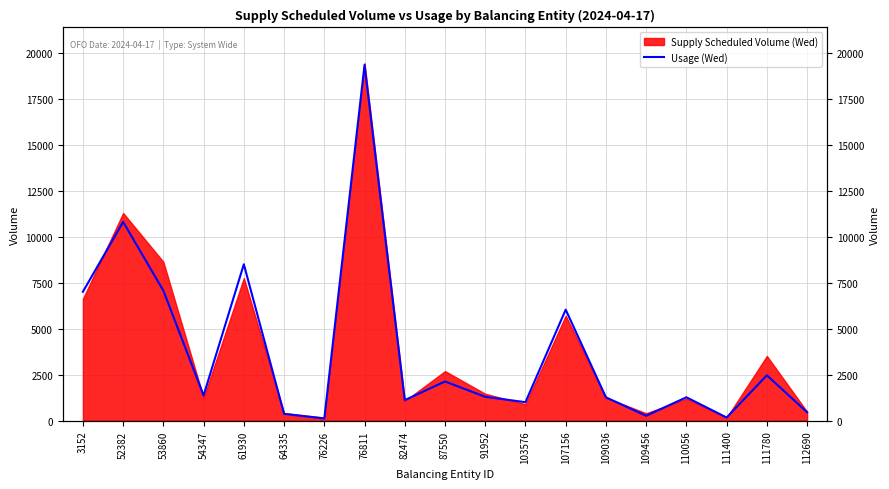

List the labels in order of value, largest first.

76811, 52382, 61930, 53860, 3152, 107156, 111780, 87550, 54347, 91952, 110056, 109036, 82474, 103576, 112690, 64335, 109456, 111400, 76226